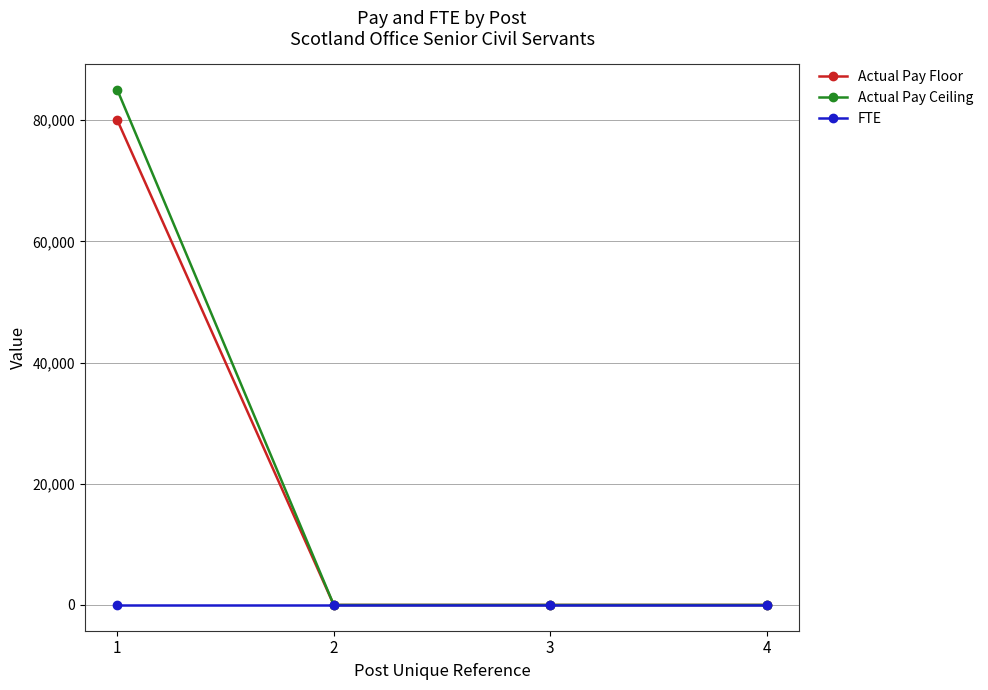

Reading left to right, extract all data points from this chart.

Actual Pay Floor: 1=80000	2=0	3=0	4=0
Actual Pay Ceiling: 1=84999	2=0	3=0	4=0
FTE: 1=1	2=1	3=1	4=1